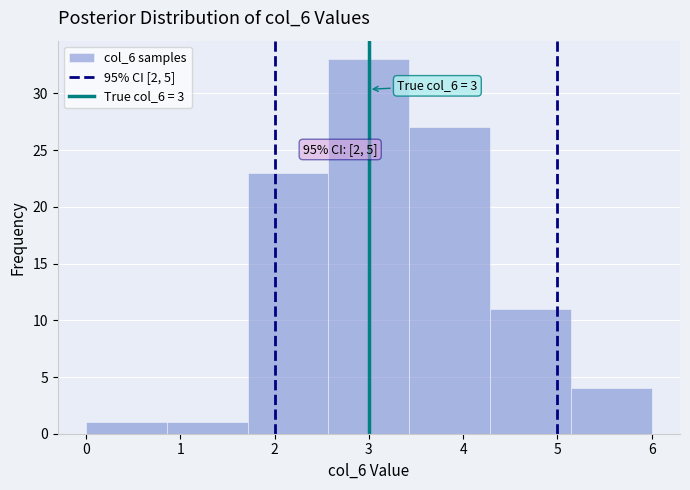

Which range on the x-axis has the tallest bar?

2.6 to 3.4